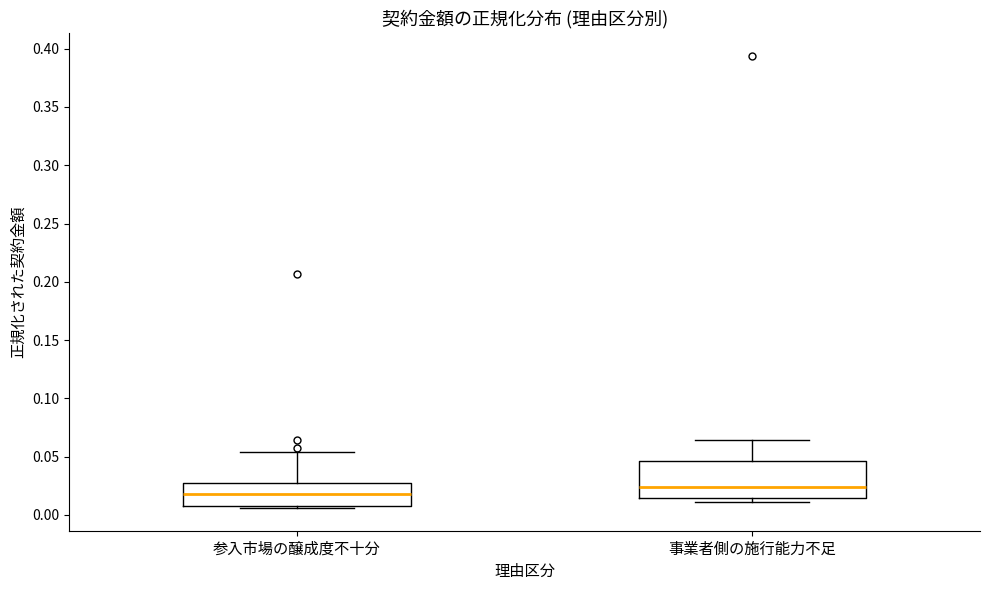

Where does the upper whisker of the box for 事業者側の施行能力不足 end on the y-axis? The values are not printed on the chart, so give them approximately, as read against the axis.

0.065